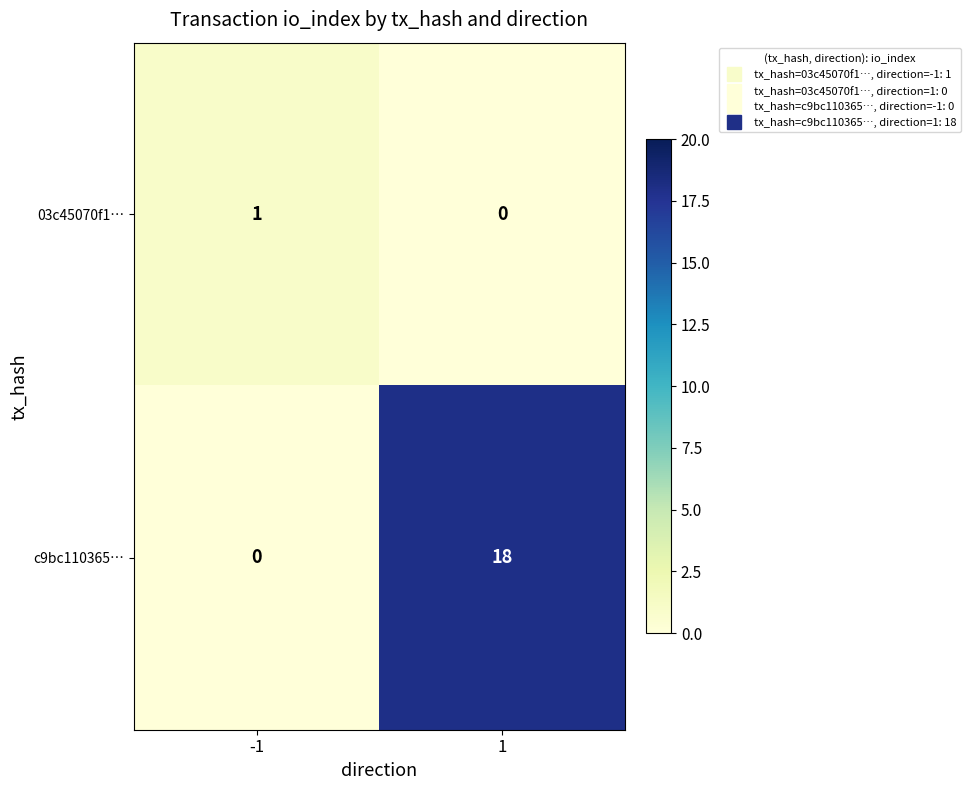

Rank the categories by 03c45070f1… value from lowest to highest.

1, -1